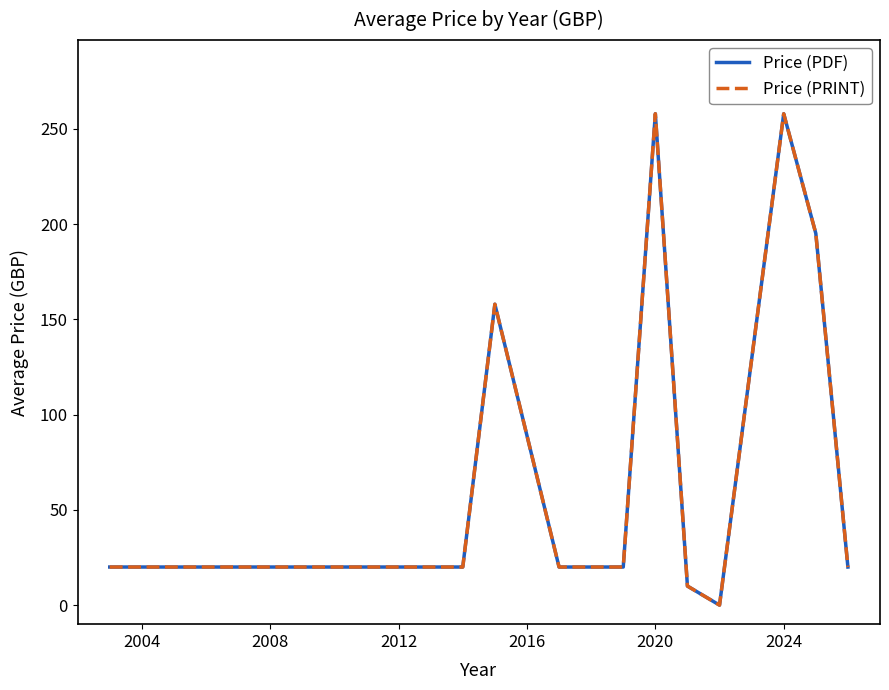

How many interior local peaks does the Price (PRINT) series have?

3